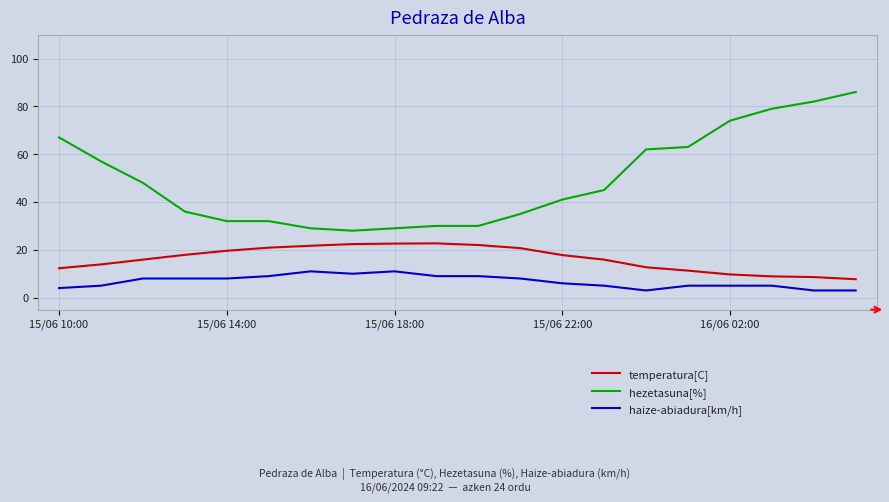

What is the difference between the maximum and minimum values in the hezetasuna[%] series?

58.0